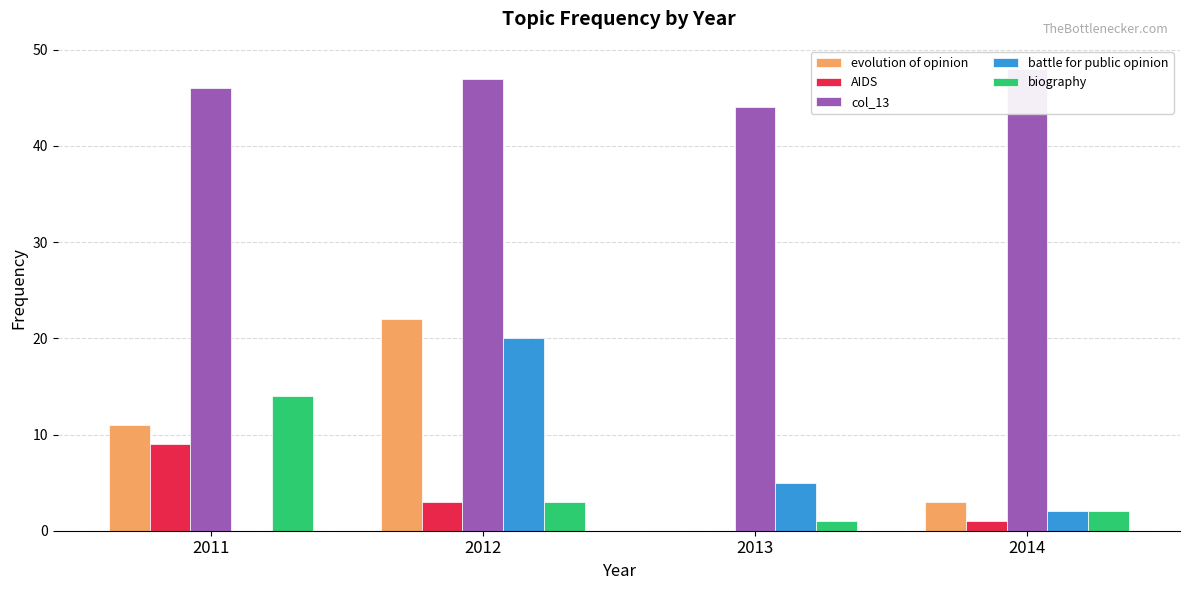

What is the difference between the second highest and minimum values in the AIDS series?

3